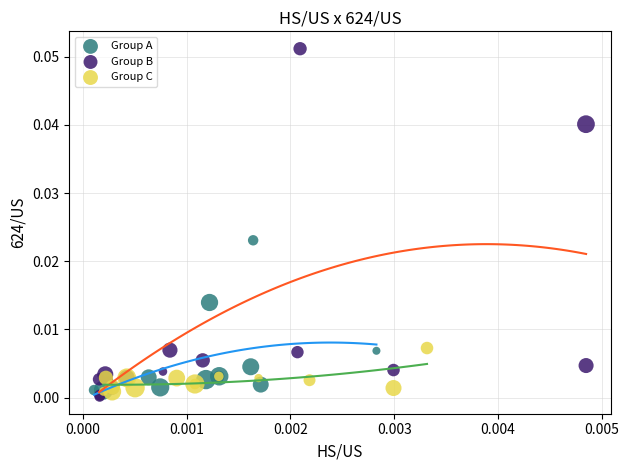

Which series has the largest Y range (max minus min)?

Group B